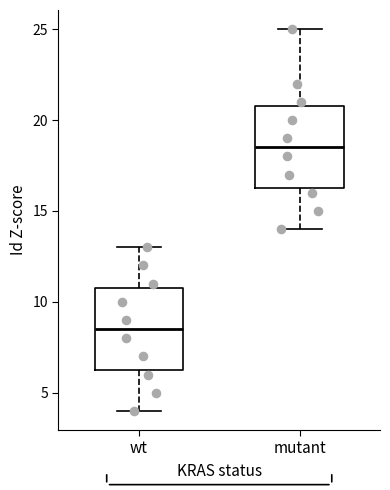

Reading left to right, read every box against the y-axis: the position of its median line, the range the box covers, and the ends of its whiskers. The values are not printed on the chart, so give them approximately, as read against the axis.

wt: median 8.5, box 6.5 to 11.0, whiskers 4.0 to 13.0
mutant: median 18.5, box 16.5 to 21.0, whiskers 14.0 to 25.0